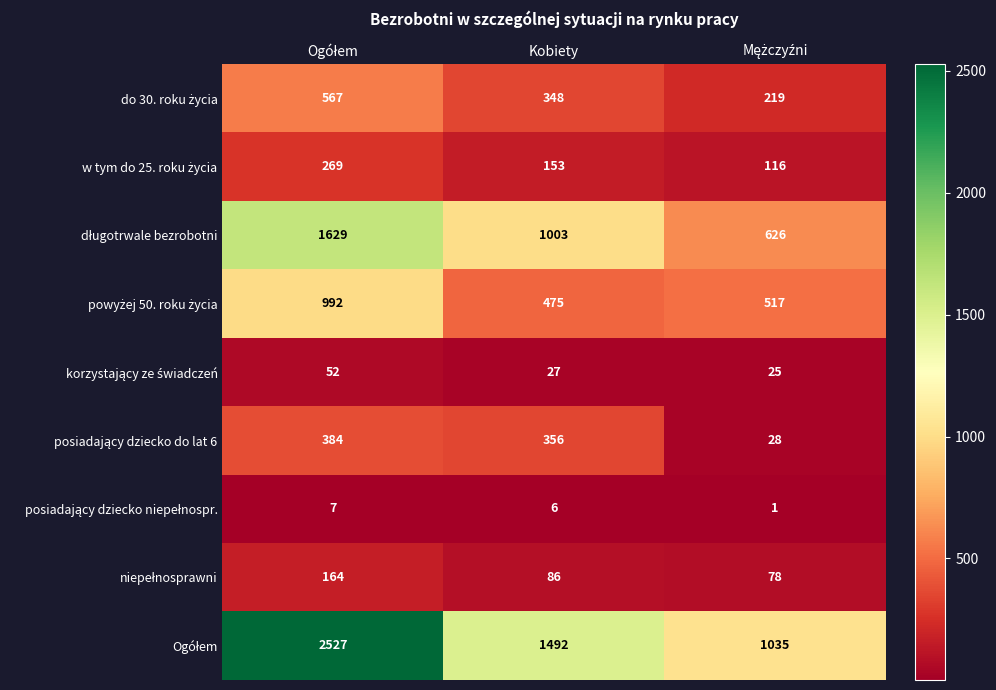

What is the total value across all series at Kobiety?

3946